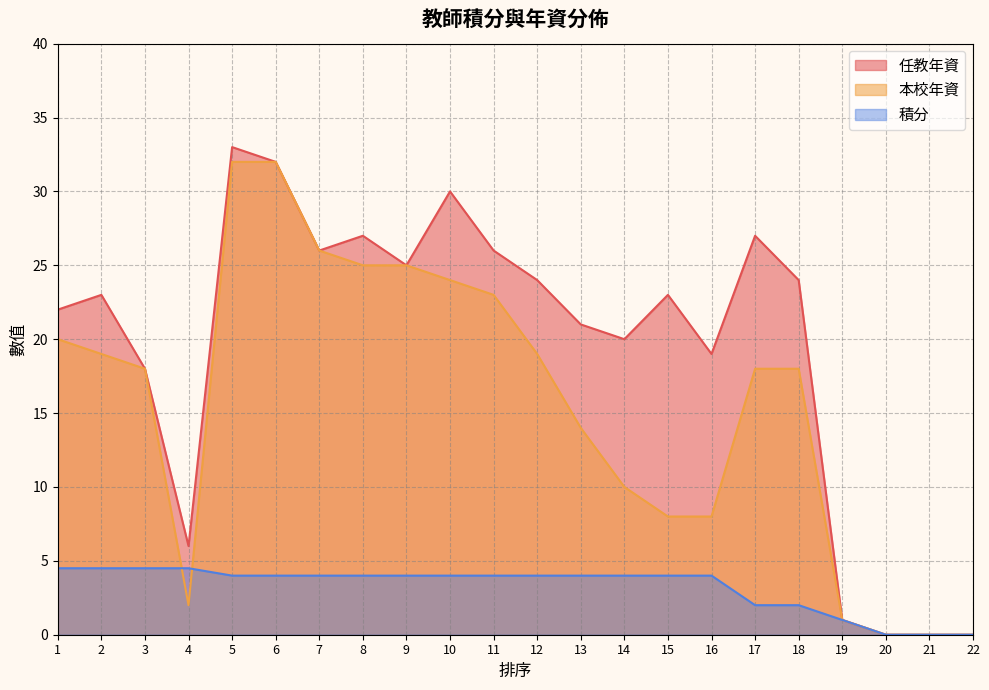

How many positive values does the 任教年資 series have?

19